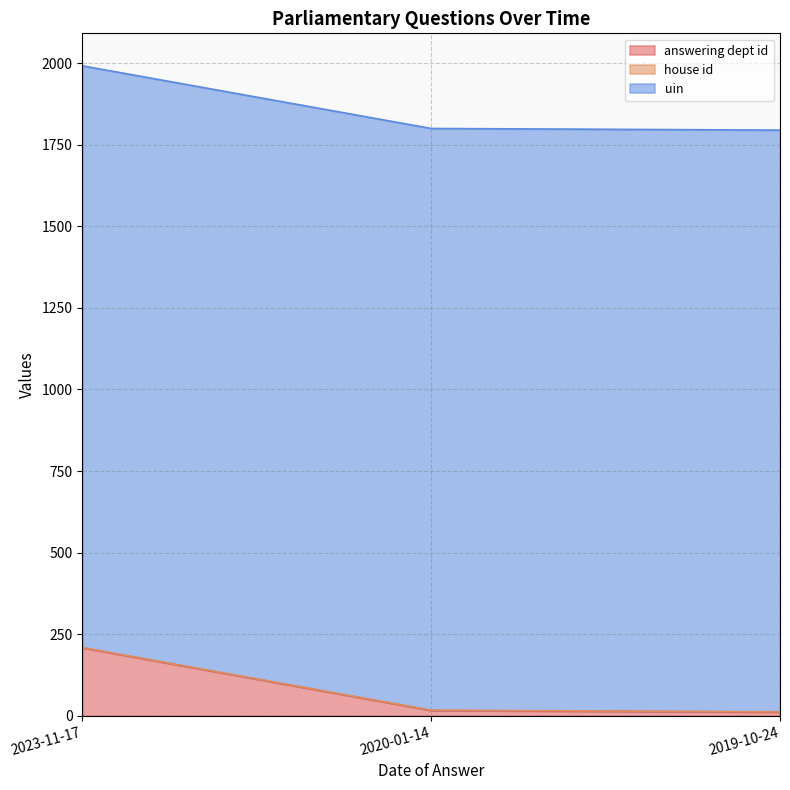

What is the minimum value for answering dept id?

11